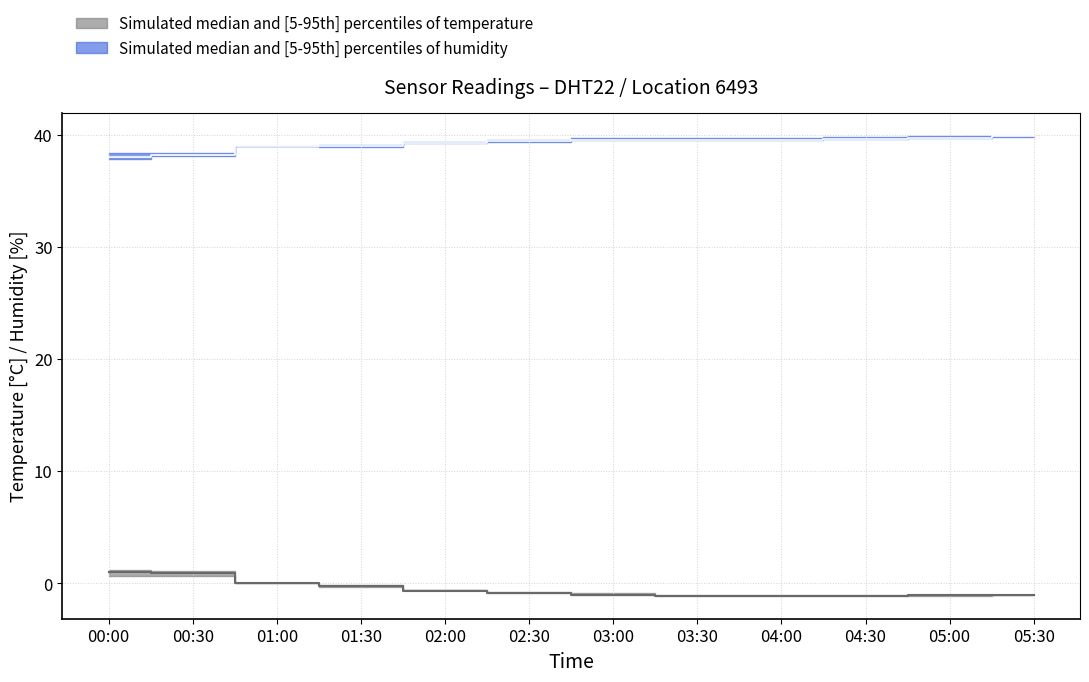

What is the lowest value of the temperature_p5 series?

-1.1